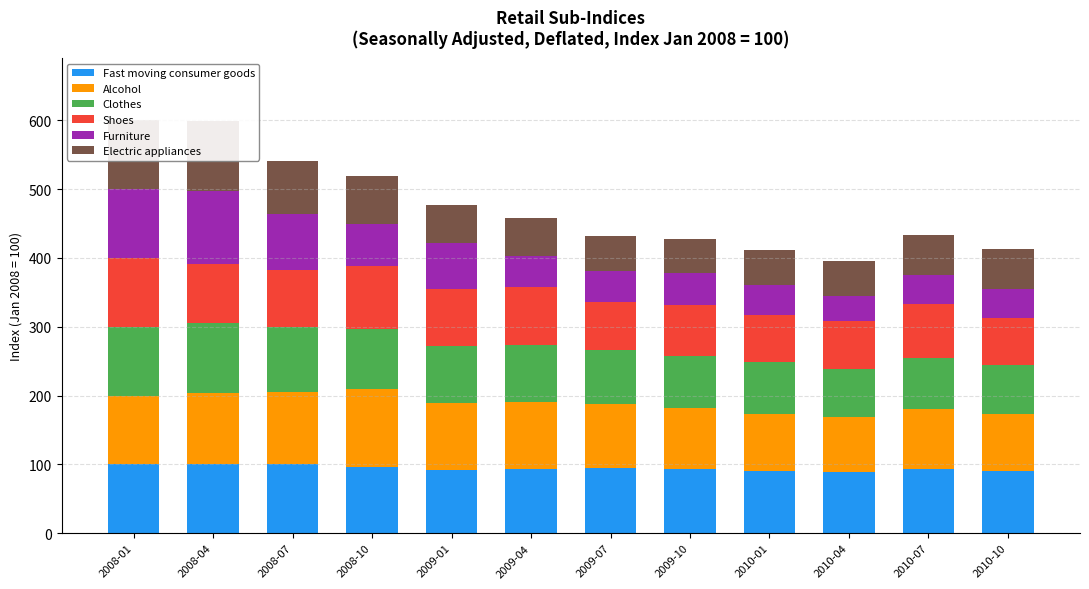

At 2008-07, list the series in order from largest to smallest.

Alcohol, Fast moving consumer goods, Clothes, Shoes, Furniture, Electric appliances